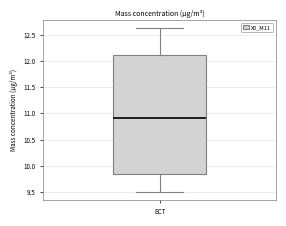

Where does the median line of the box for ECT sit on the y-axis? The values are not printed on the chart, so give them approximately, as read against the axis.

10.90